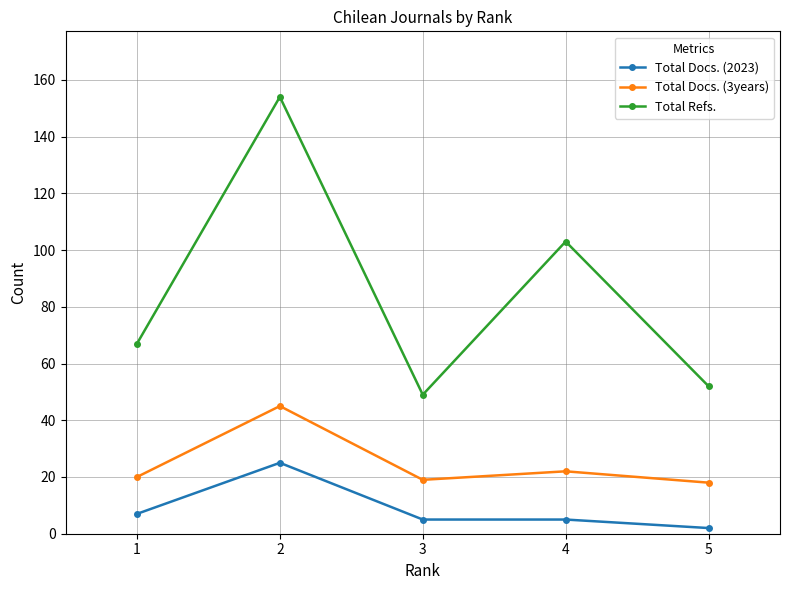

What is the maximum value for Total Docs. (2023)?

25